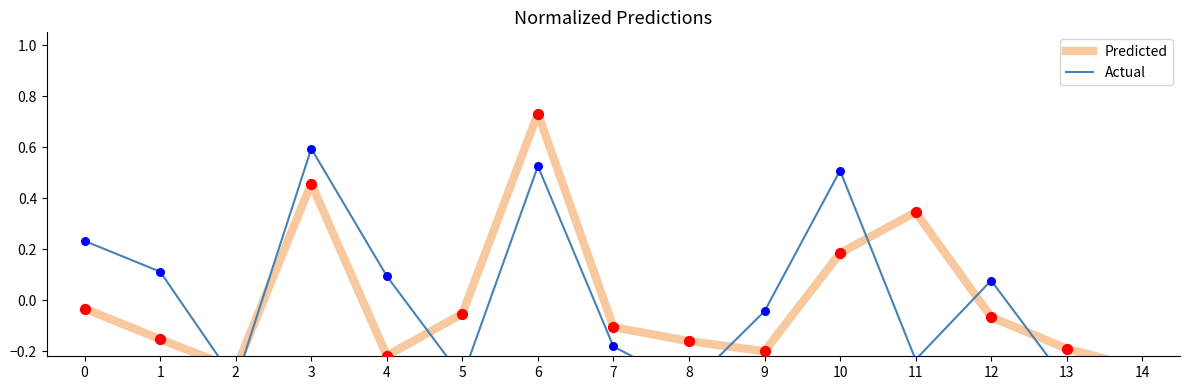

Which series has the largest total across all categories?

Predicted